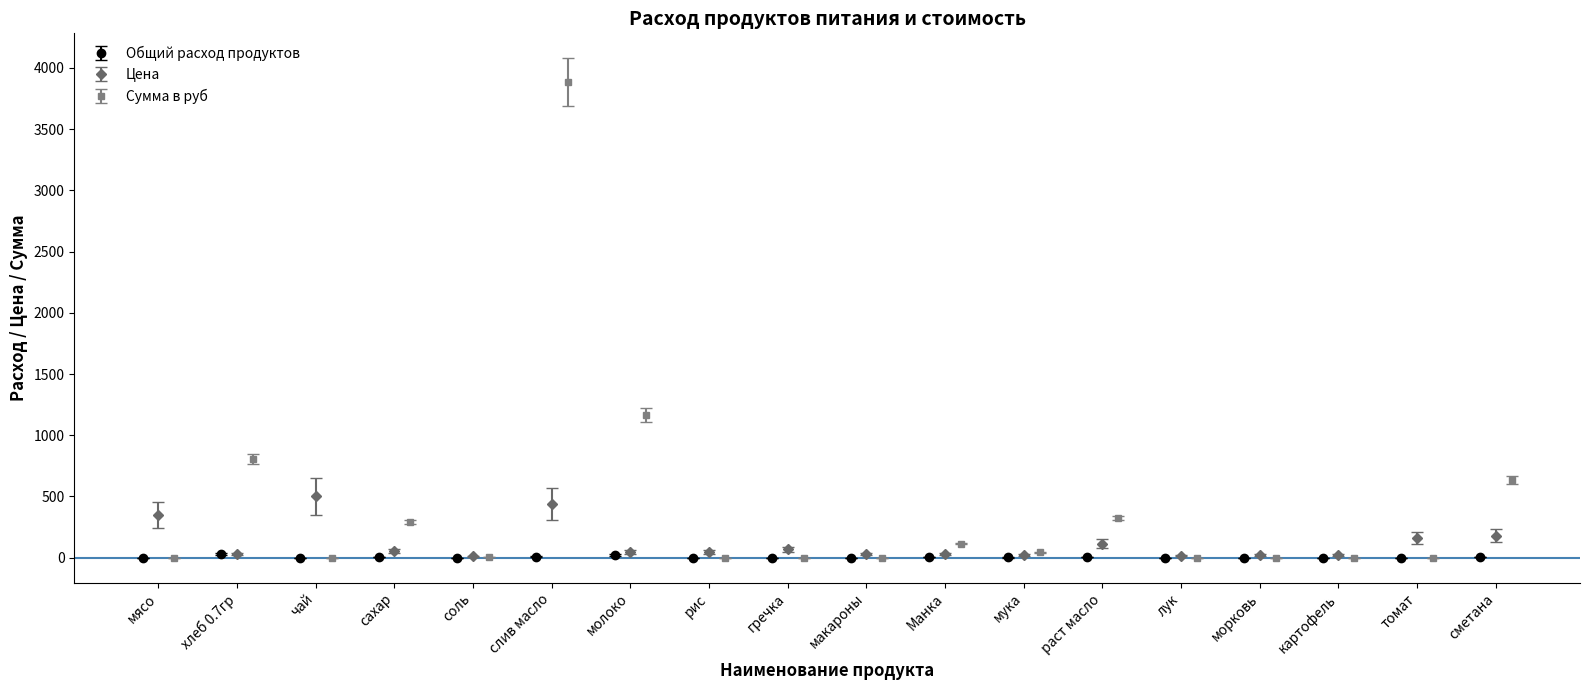

List the series in order of their overall mean, highest first.

Сумма в руб, Цена, Общий расход продуктов